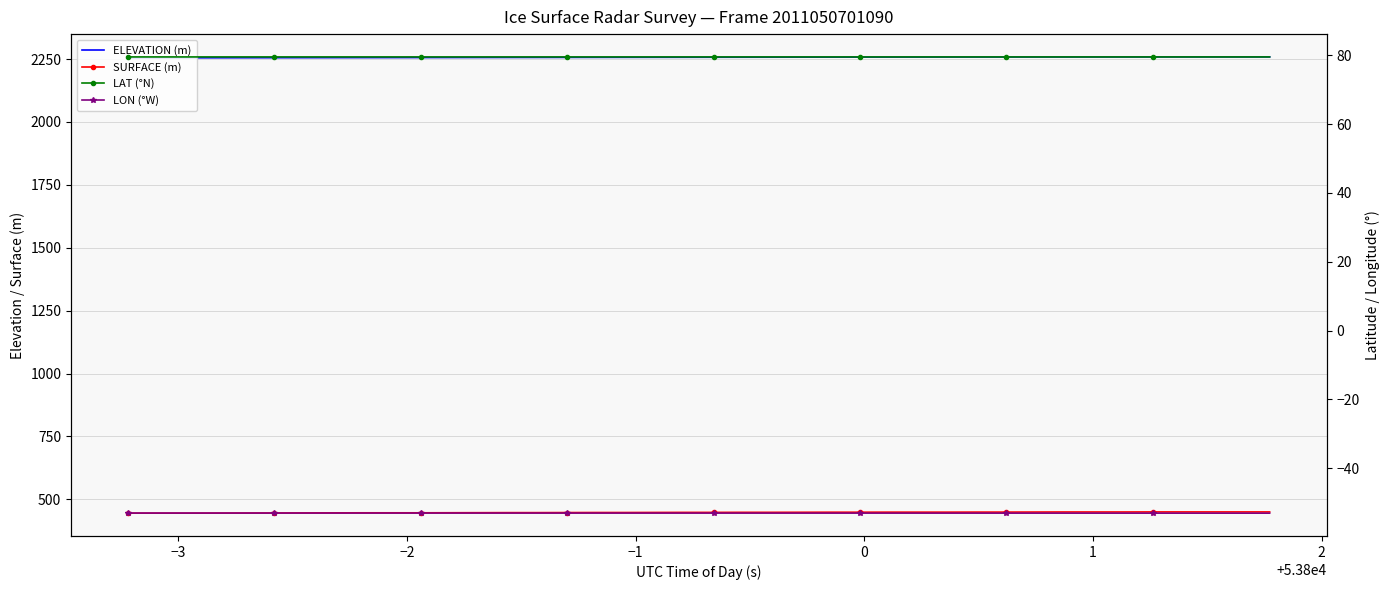

What value does the SURFACE (m) series have at −1?

445.4